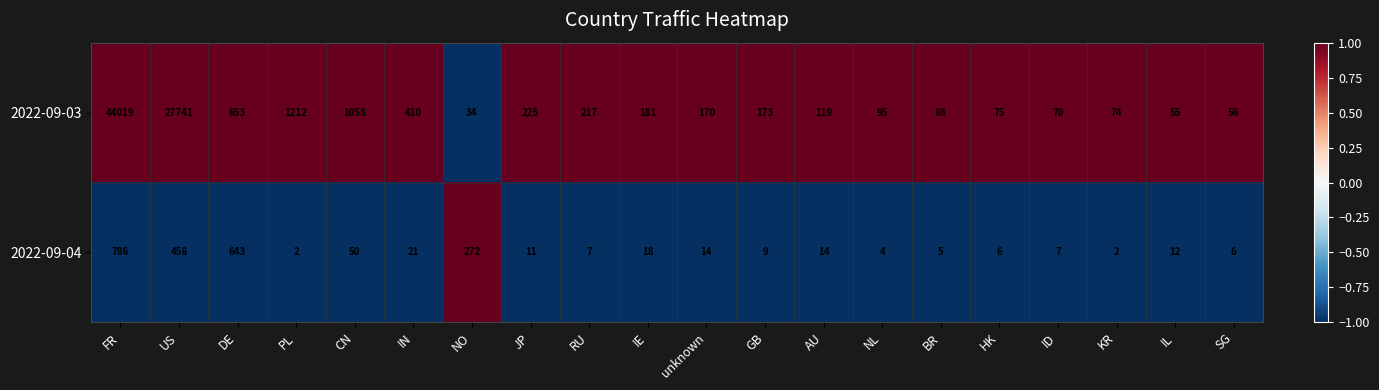

What is the difference between the highest and lowest values at FR?

43233